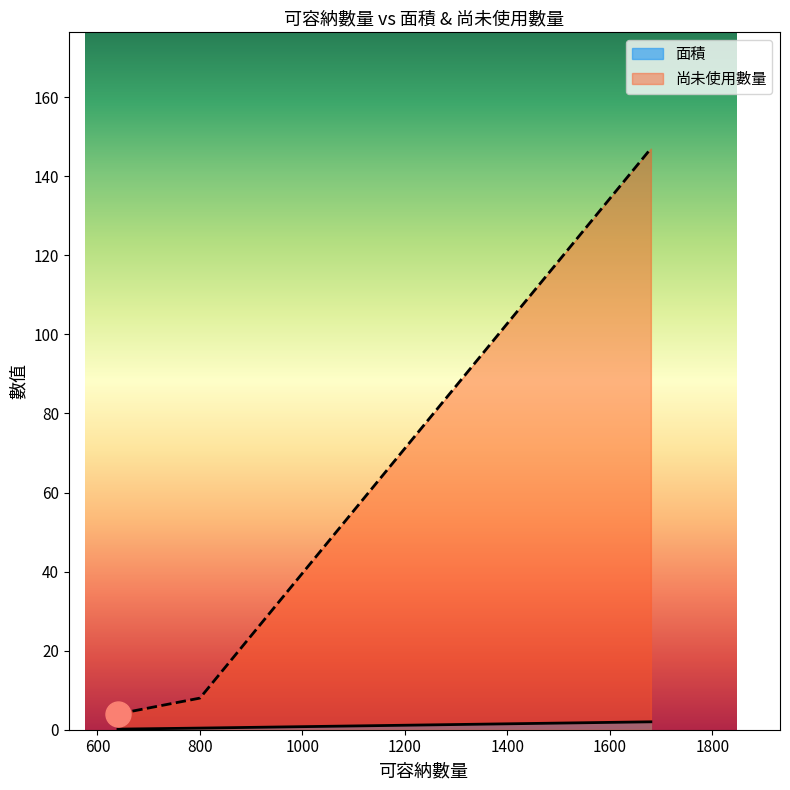

What are all the series names shown in the legend?

面積, 尚未使用數量